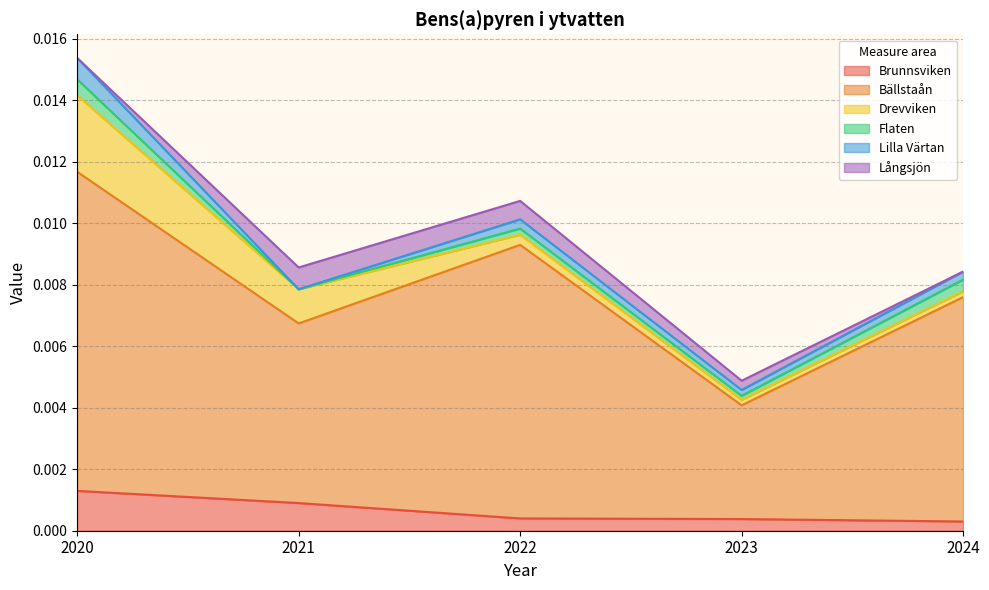

Which series ends up on top after the final intersection of Flaten and Brunnsviken?

Flaten